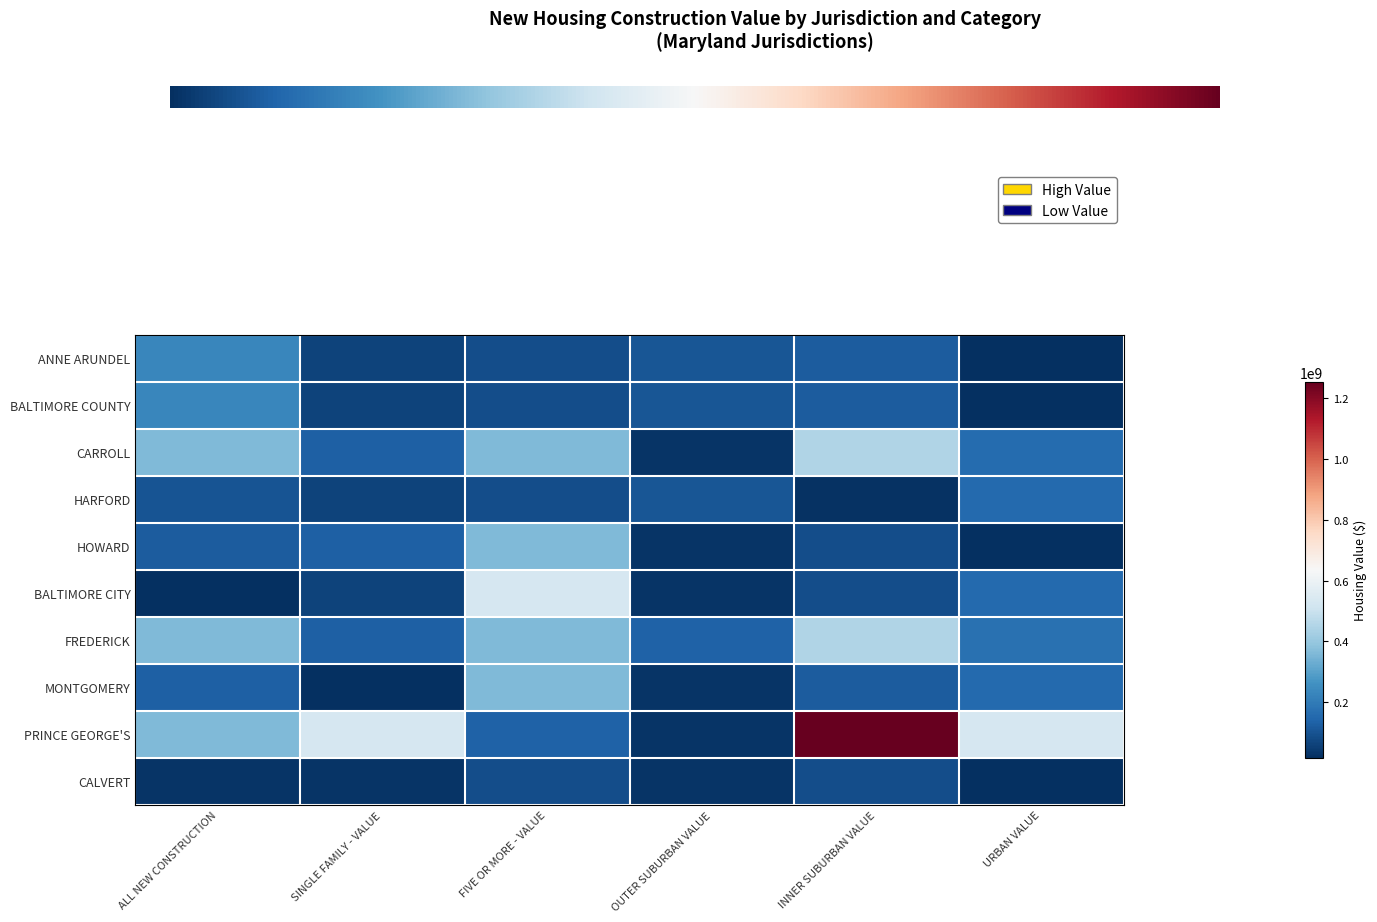

Reading left to right, what are all the values shown in this chart?

ANNE ARUNDEL: ALL NEW CONSTRUCTION=229369145	SINGLE FAMILY - VALUE=61320115	FIVE OR MORE - VALUE=84440250	OUTER SUBURBAN VALUE=106859789	INNER SUBURBAN VALUE=121802280	URBAN VALUE=16468000
BALTIMORE COUNTY: ALL NEW CONSTRUCTION=229369145	SINGLE FAMILY - VALUE=61320115	FIVE OR MORE - VALUE=84440250	OUTER SUBURBAN VALUE=106859789	INNER SUBURBAN VALUE=121802280	URBAN VALUE=16468000
CARROLL: ALL NEW CONSTRUCTION=359962661	SINGLE FAMILY - VALUE=130094890	FIVE OR MORE - VALUE=361822420	OUTER SUBURBAN VALUE=29726231	INNER SUBURBAN VALUE=448675117	URBAN VALUE=158698102
HARFORD: ALL NEW CONSTRUCTION=99579894	SINGLE FAMILY - VALUE=61320115	FIVE OR MORE - VALUE=84440250	OUTER SUBURBAN VALUE=106859789	INNER SUBURBAN VALUE=22788565	URBAN VALUE=153981000
HOWARD: ALL NEW CONSTRUCTION=121802280	SINGLE FAMILY - VALUE=130094890	FIVE OR MORE - VALUE=361822420	OUTER SUBURBAN VALUE=29726231	INNER SUBURBAN VALUE=84440250	URBAN VALUE=16468000
BALTIMORE CITY: ALL NEW CONSTRUCTION=16468000	SINGLE FAMILY - VALUE=61320115	FIVE OR MORE - VALUE=531392247	OUTER SUBURBAN VALUE=29726231	INNER SUBURBAN VALUE=84440250	URBAN VALUE=153981000
FREDERICK: ALL NEW CONSTRUCTION=359962661	SINGLE FAMILY - VALUE=130094890	FIVE OR MORE - VALUE=361822420	OUTER SUBURBAN VALUE=136663015	INNER SUBURBAN VALUE=448675117	URBAN VALUE=175166102
MONTGOMERY: ALL NEW CONSTRUCTION=130094890	SINGLE FAMILY - VALUE=20628466	FIVE OR MORE - VALUE=361822420	OUTER SUBURBAN VALUE=29726231	INNER SUBURBAN VALUE=121802280	URBAN VALUE=153981000
PRINCE GEORGE'S: ALL NEW CONSTRUCTION=361822420	SINGLE FAMILY - VALUE=531392247	FIVE OR MORE - VALUE=136663015	OUTER SUBURBAN VALUE=29726231	INNER SUBURBAN VALUE=1254249580	URBAN VALUE=531392247
CALVERT: ALL NEW CONSTRUCTION=29726231	SINGLE FAMILY - VALUE=29726231	FIVE OR MORE - VALUE=84440250	OUTER SUBURBAN VALUE=29726231	INNER SUBURBAN VALUE=84440250	URBAN VALUE=16468000